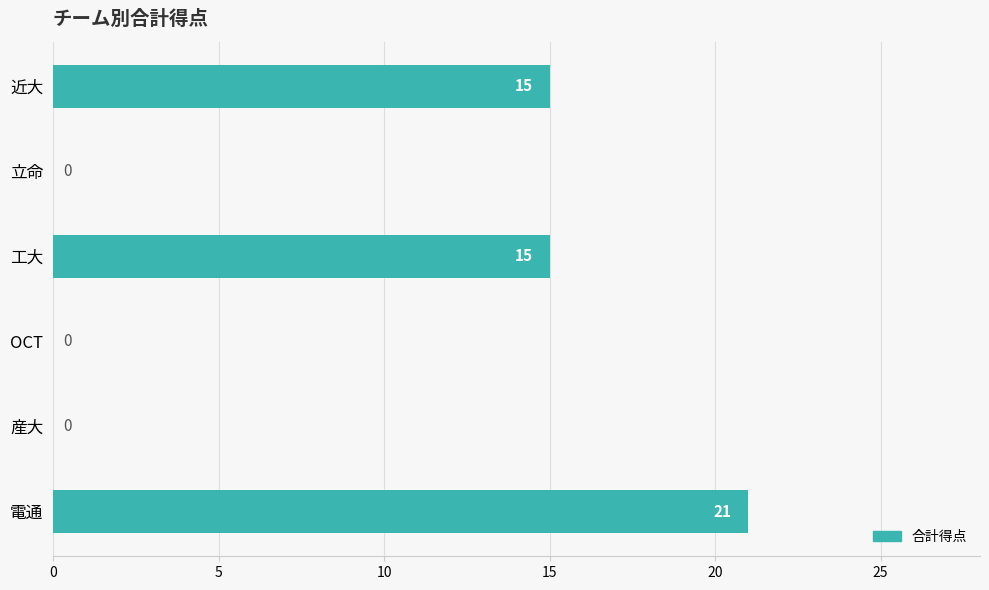

Does the chart contain stacked bars?

No